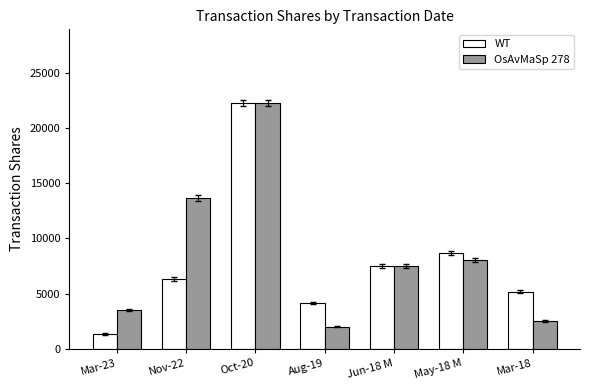

Reading right to left, transcribe all the data shown in this chart.

WT: Mar-18=5166	May-18 M=8671	Jun-18 M=7496	Aug-19=4153	Oct-20=22257	Nov-22=6290	Mar-23=1336
OsAvMaSp 278: Mar-18=2500	May-18 M=8071	Jun-18 M=7496	Aug-19=2000	Oct-20=22257	Nov-22=13658	Mar-23=3507